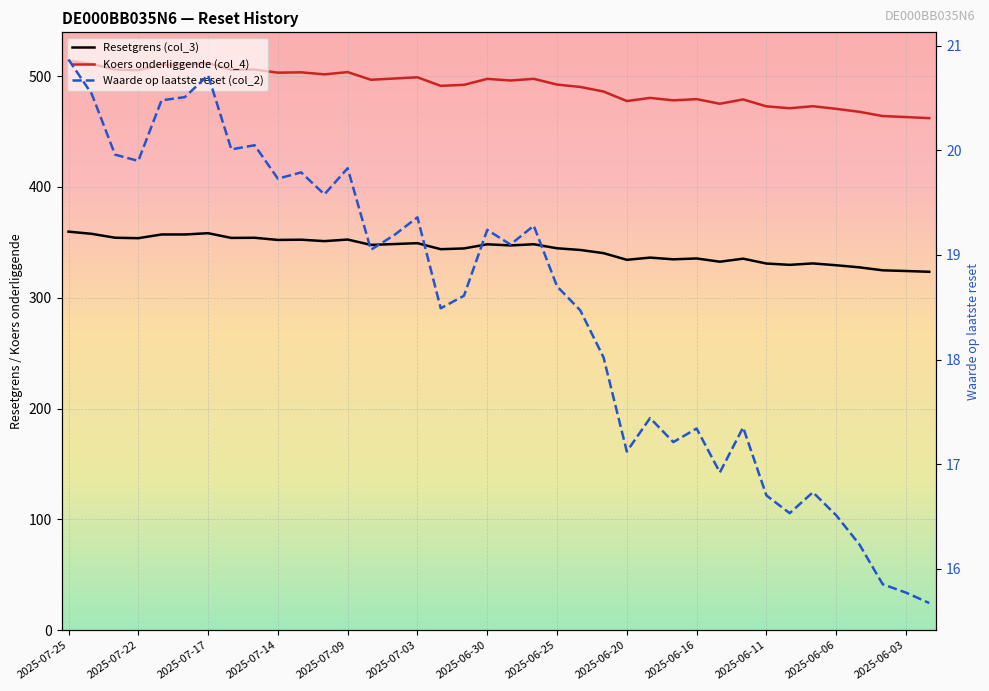

At which label does Waarde op laatste reset (col_2) first exceed 19?

2025-07-25